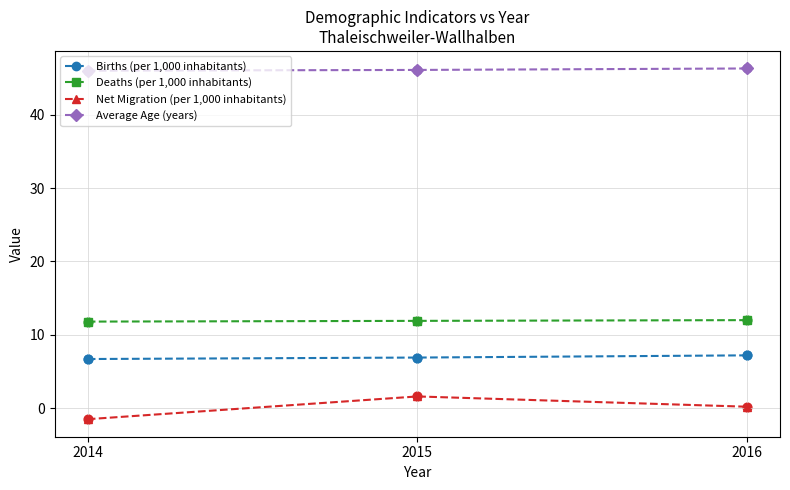

Is the value of Deaths (per 1,000 inhabitants) at 2015 greater than the value of Births (per 1,000 inhabitants) at 2016?

Yes